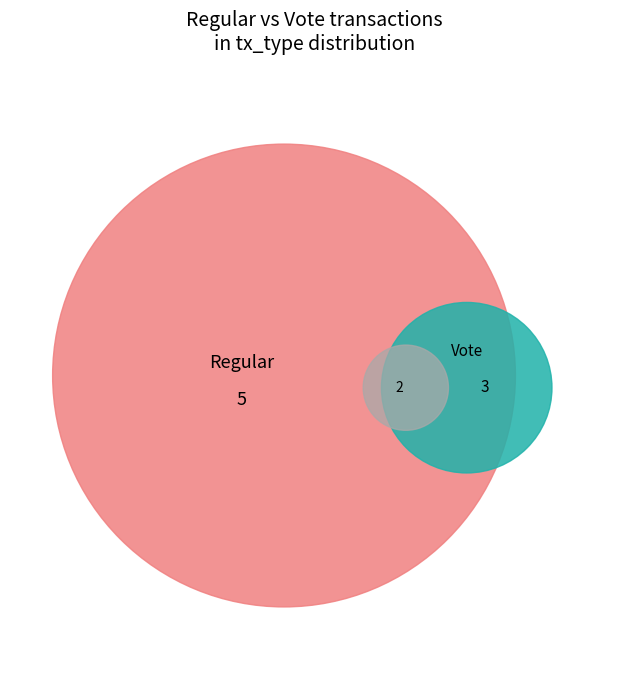

To the nearest percent, what is the combined percentage of Vote and Regular?

100%